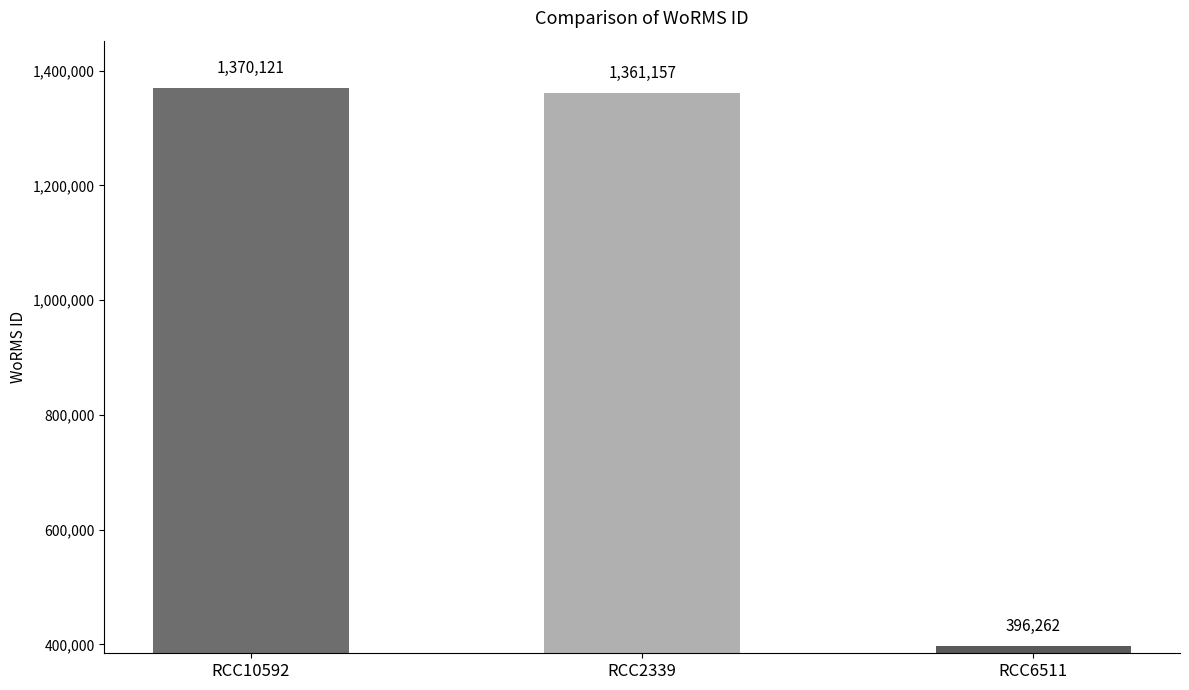

What is the sum of the values at RCC6511 and RCC2339?

1757419